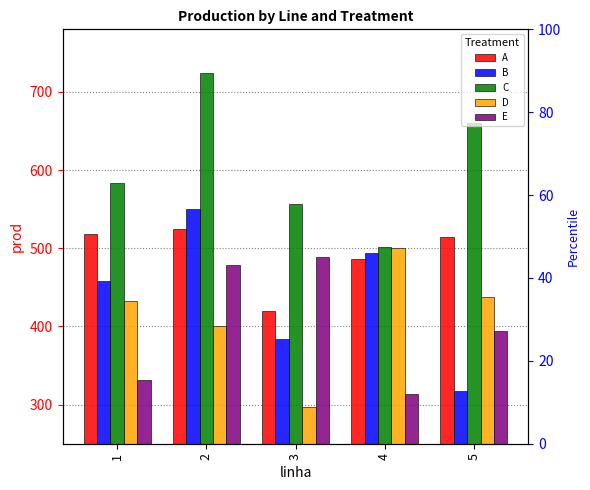

Which series has the widest spread of values?

B